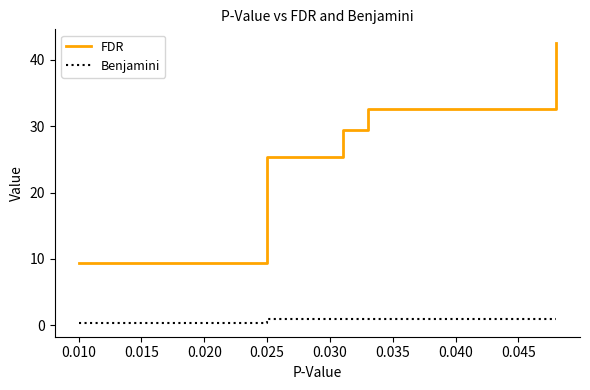

What is the sum of all Benjamini values?

4.1